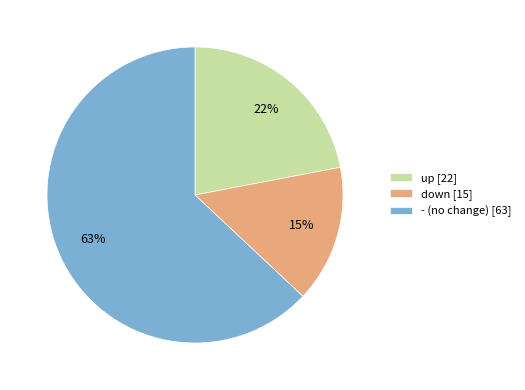

Is there a majority slice in this chart?

Yes